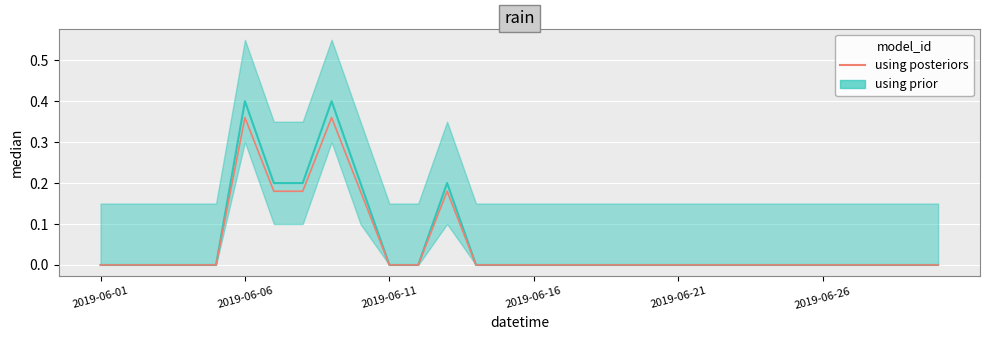

What is the value of the rain (median) point at the 7th from the left?

0.2